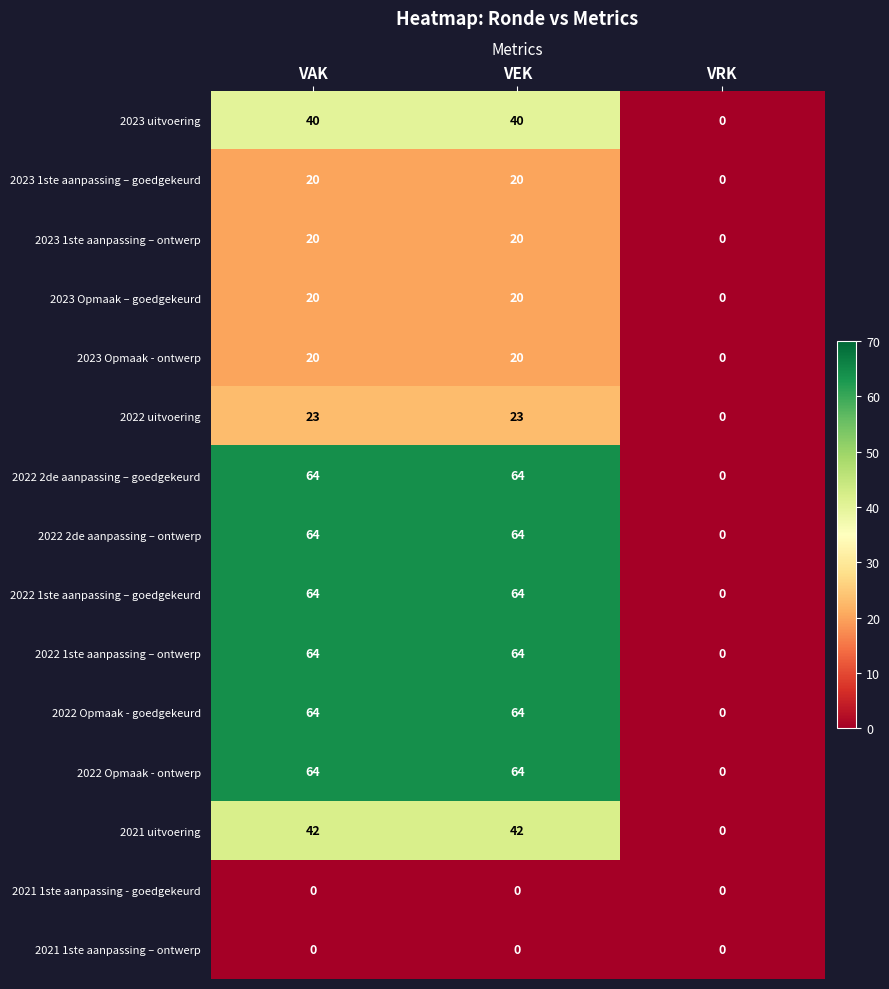

What is the greatest value displayed?

64